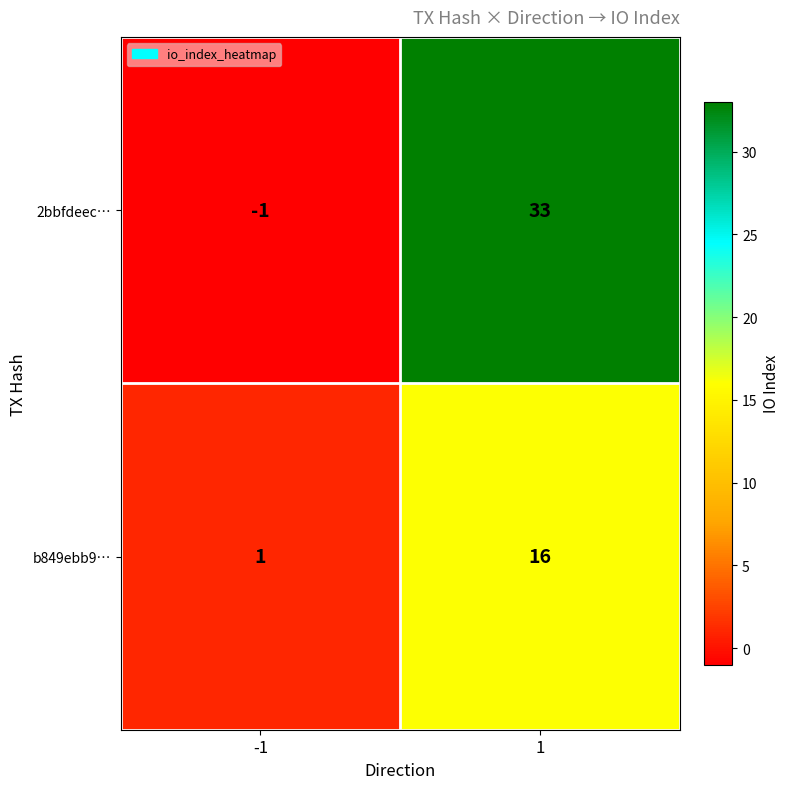

Which series has the largest total across all categories?

2bbfdeec…